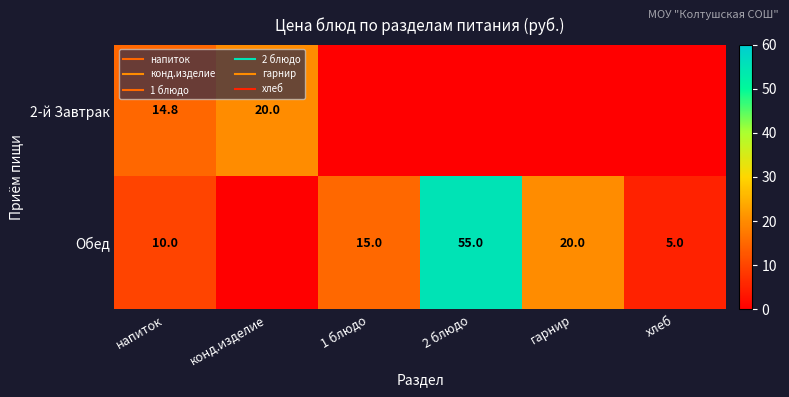

What is the difference between the maximum and minimum values in the Обед series?

55.0